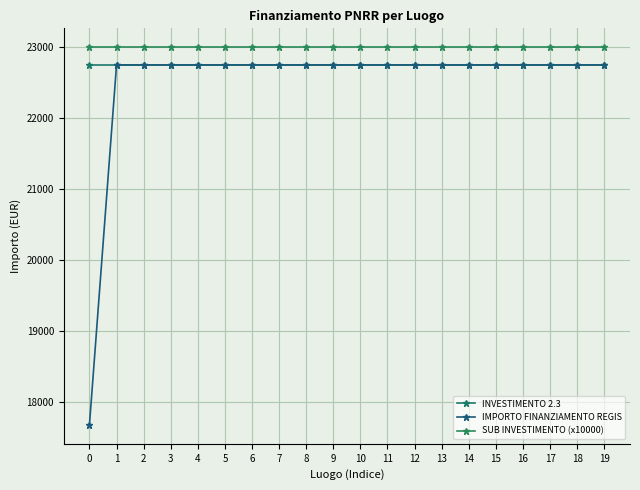

What is the value of the INVESTIMENTO 2.3 point at the 17th from the left?

22750.0